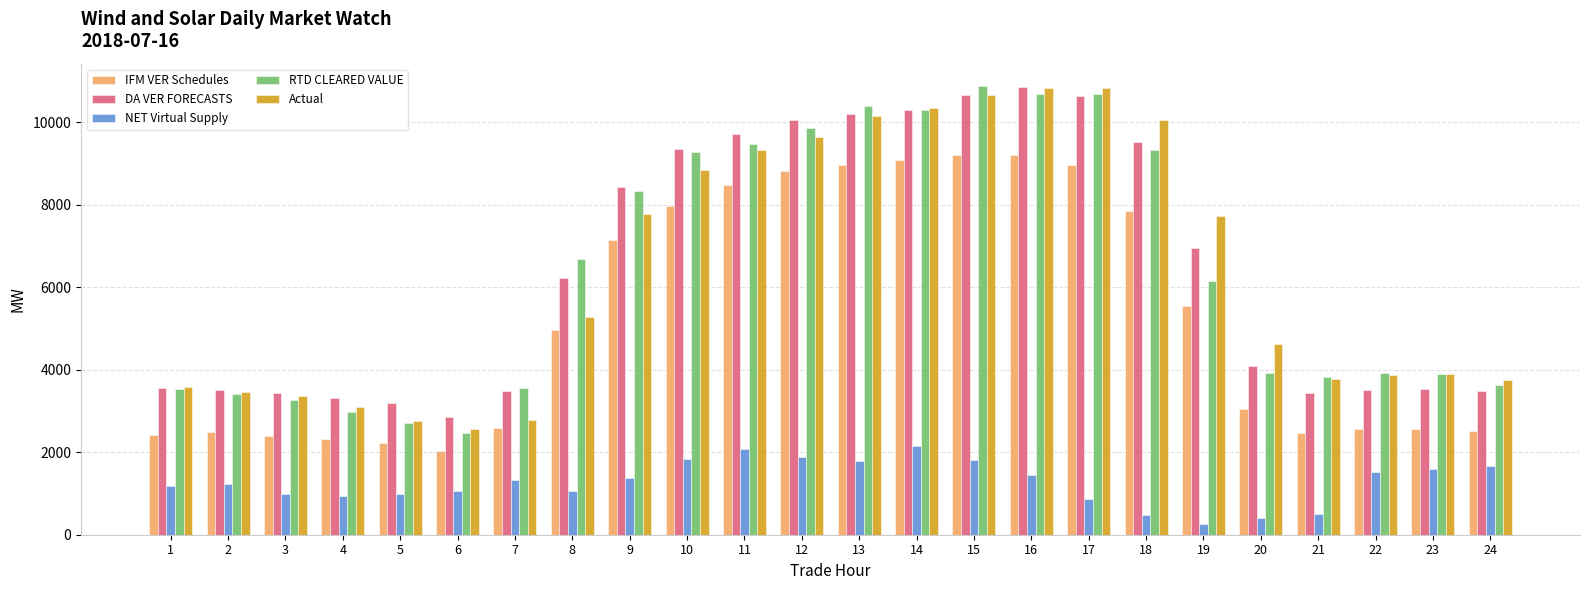

What is the value of the NET Virtual Supply bar at the 4th from the left?

950.1